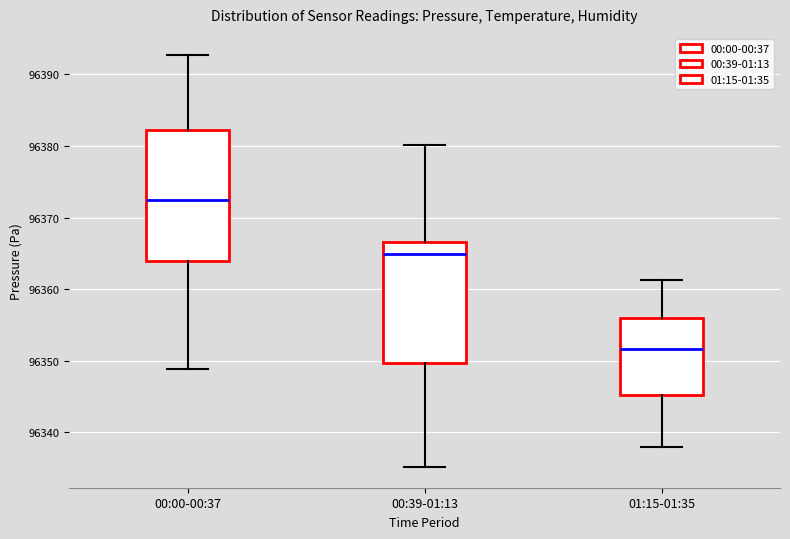

Which box has the highest median line?

00:00-00:37